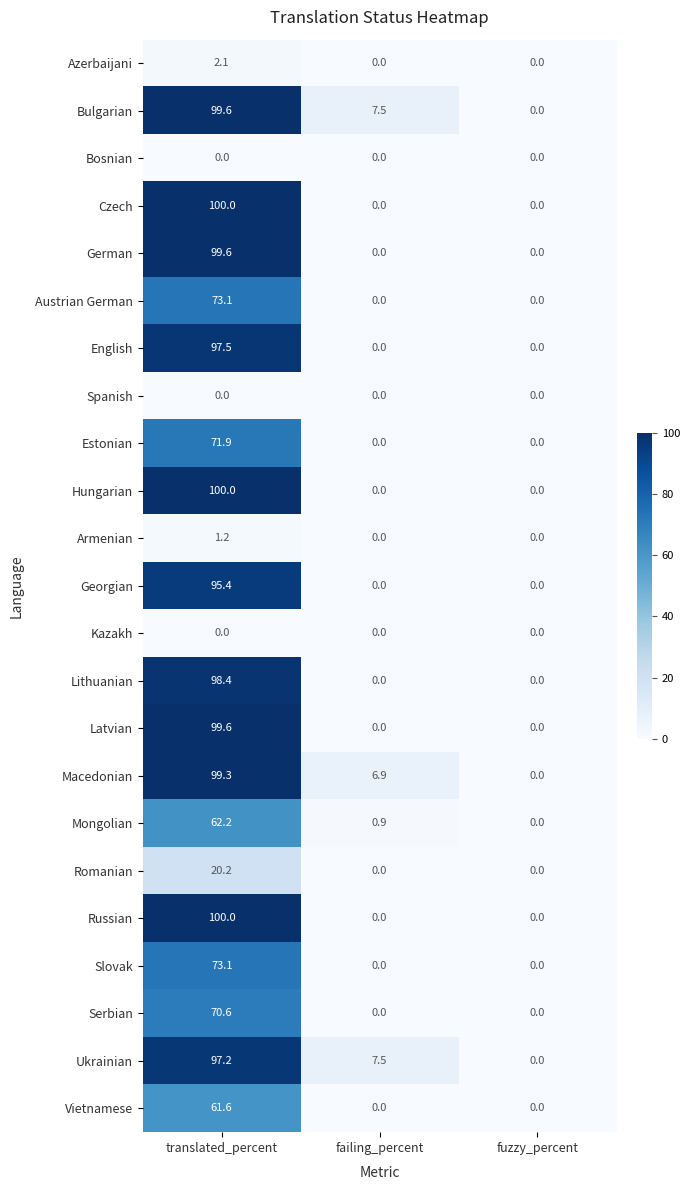

Is it true that Romanian equals 8.6 at failing_percent?

False